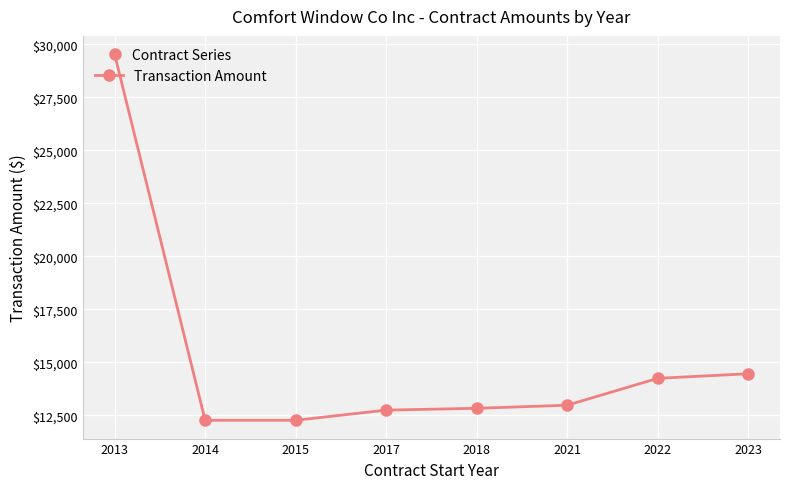

What is the value of the 5th point from the left?

12835.0